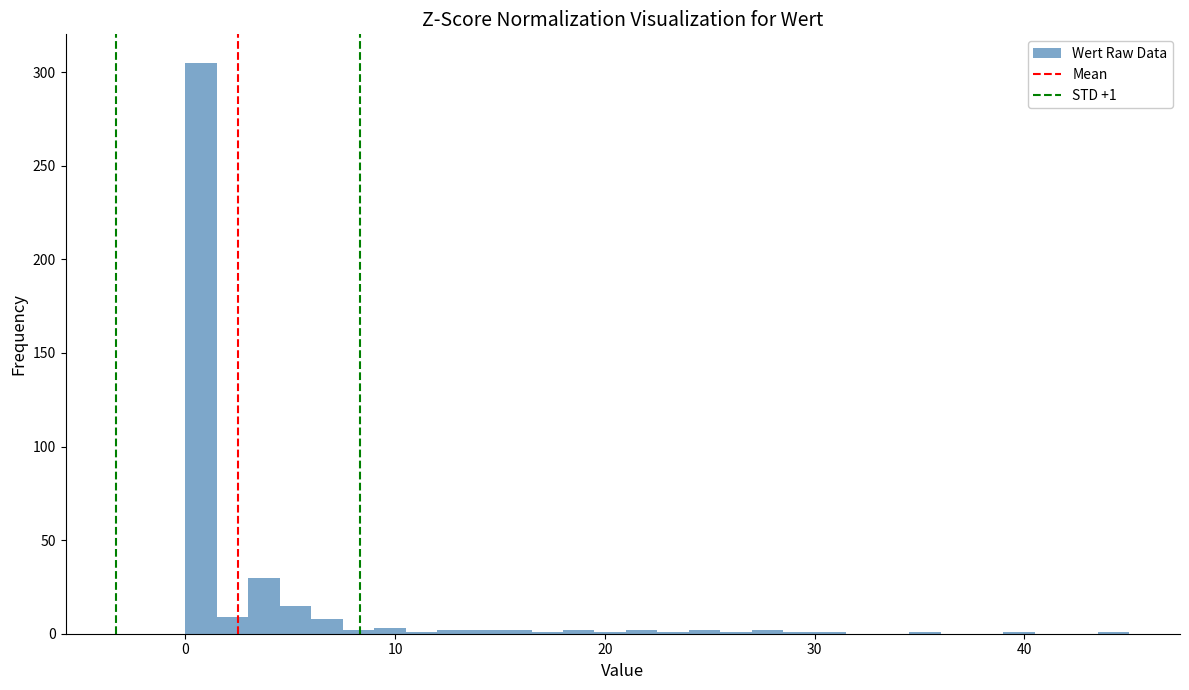

Read against the x-axis, roughly where is the centre of the tallest bar?

1